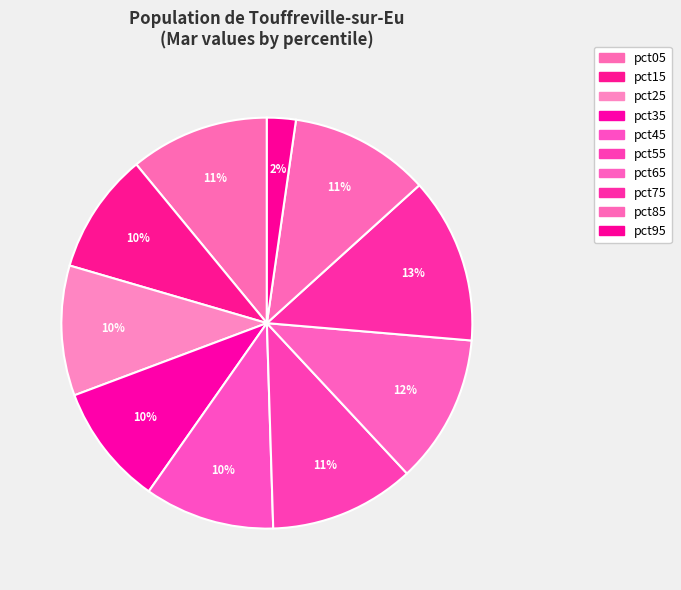

To the nearest percent, what is the difference between the pct75 and pct35 slice percentages?

4%